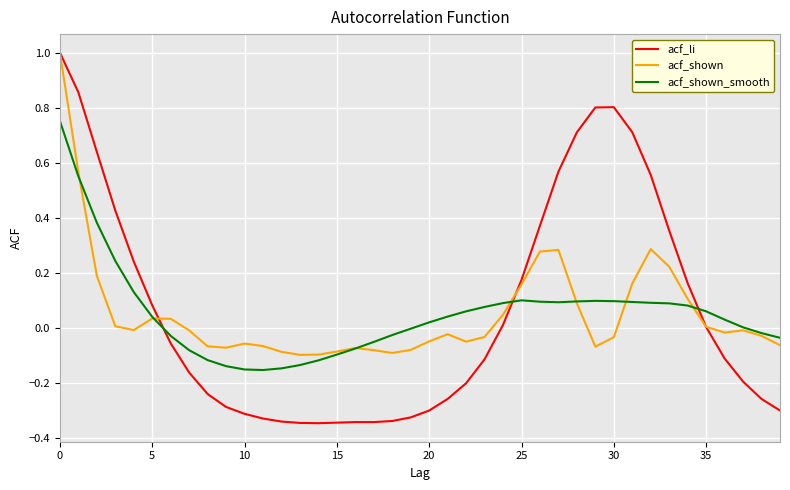

How many times do acf_li and acf_shown_smooth cross each other?

3